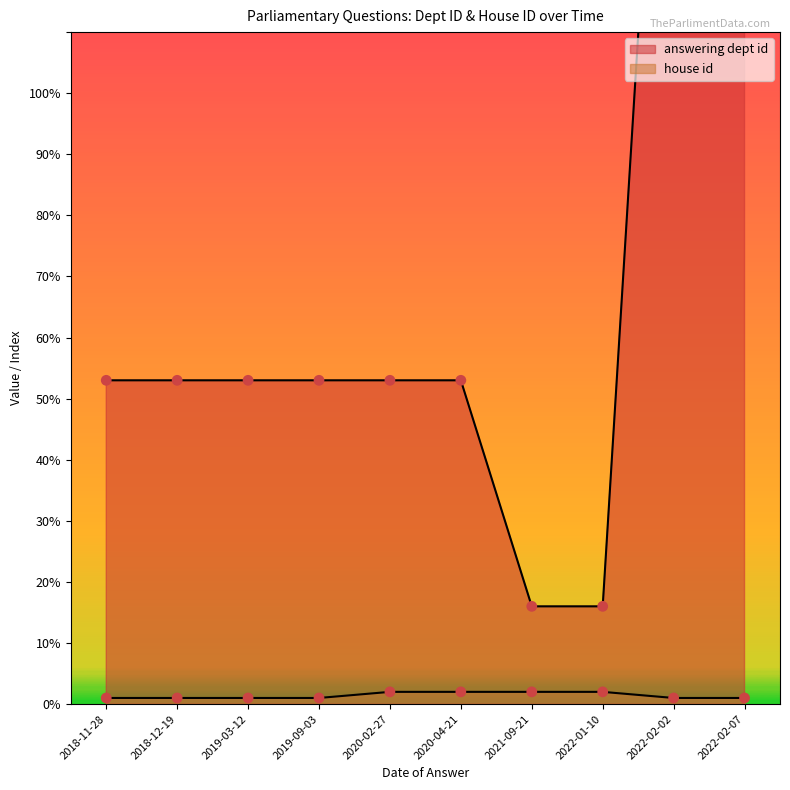

What are all the series names shown in the legend?

answering dept id, house id